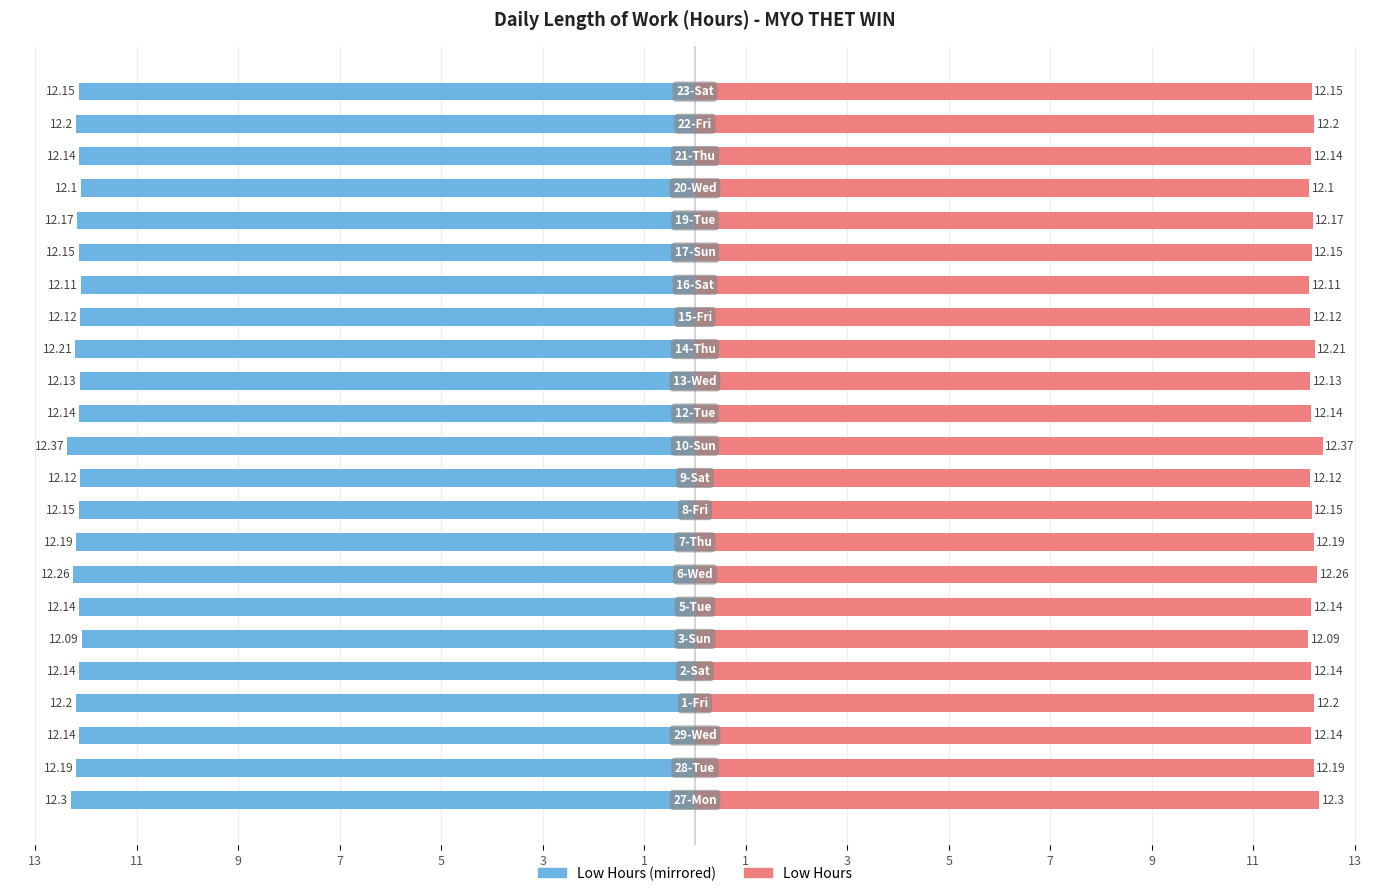

How many Low Hours (right) values are between 12 and 13?

23